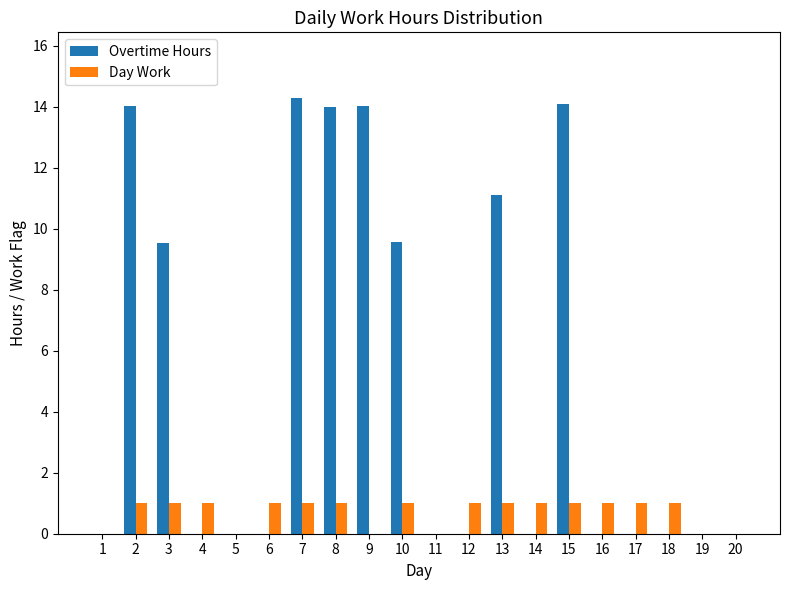

The Day Work series shows 0.6 at 1. True or false?

False